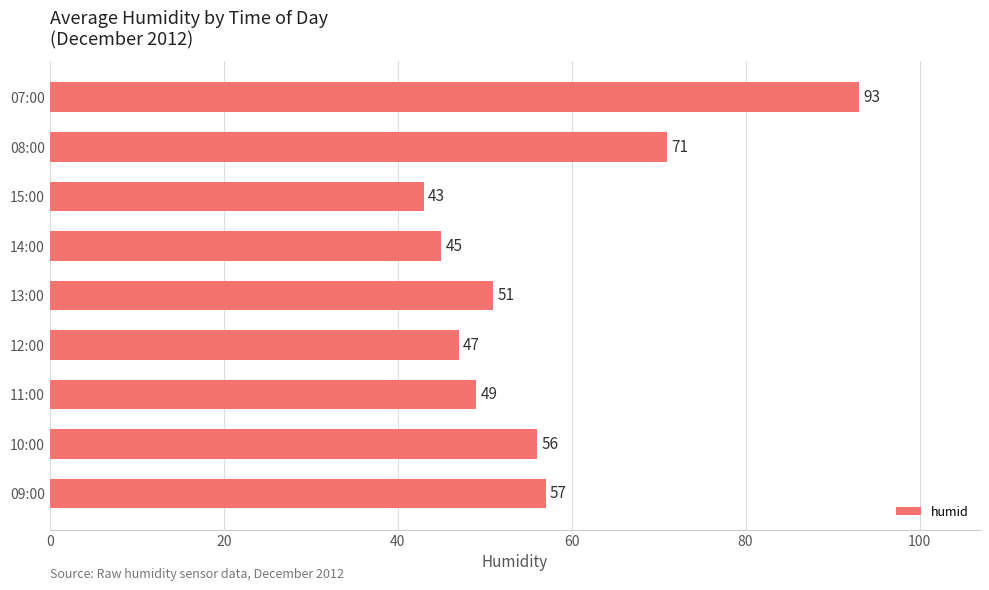

Rank the categories by value from lowest to highest.

15:00, 14:00, 12:00, 11:00, 13:00, 10:00, 09:00, 08:00, 07:00